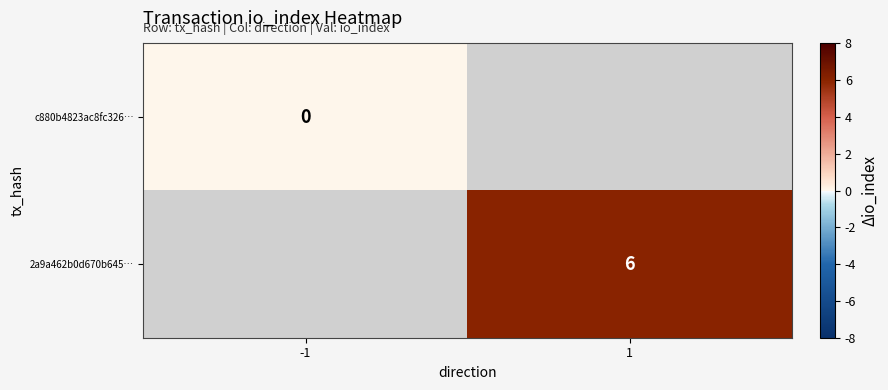

Is it true that 2a9a462b0d670b645… equals 9 at 1?

False